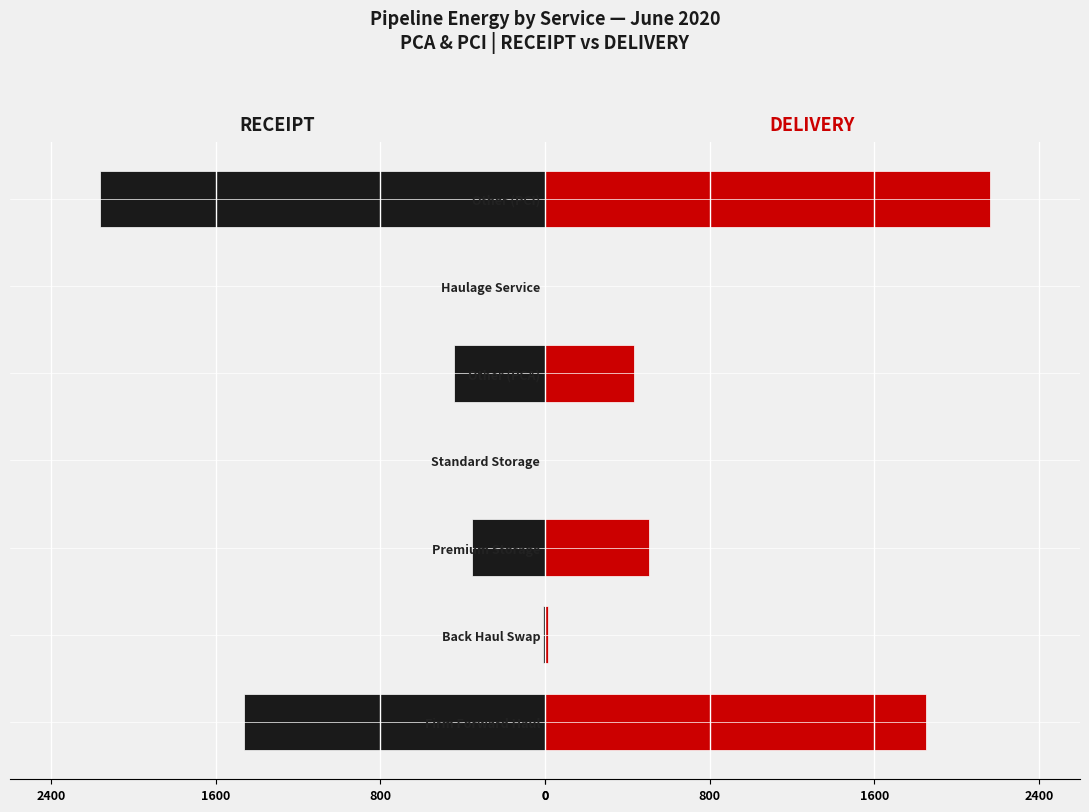

Which series changed the most between Premium Storage and Haulage Service?

DELIVERY